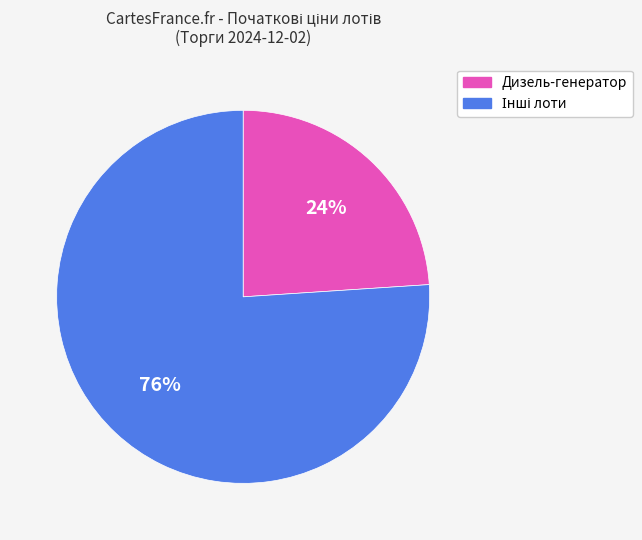

Is it true that Дизель-генератор is 15% of the pie?

False